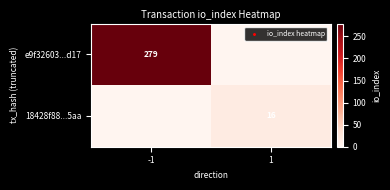

Is the value of e9f32603...d17 at -1 greater than the value of 18428f88...5aa at 1?

Yes